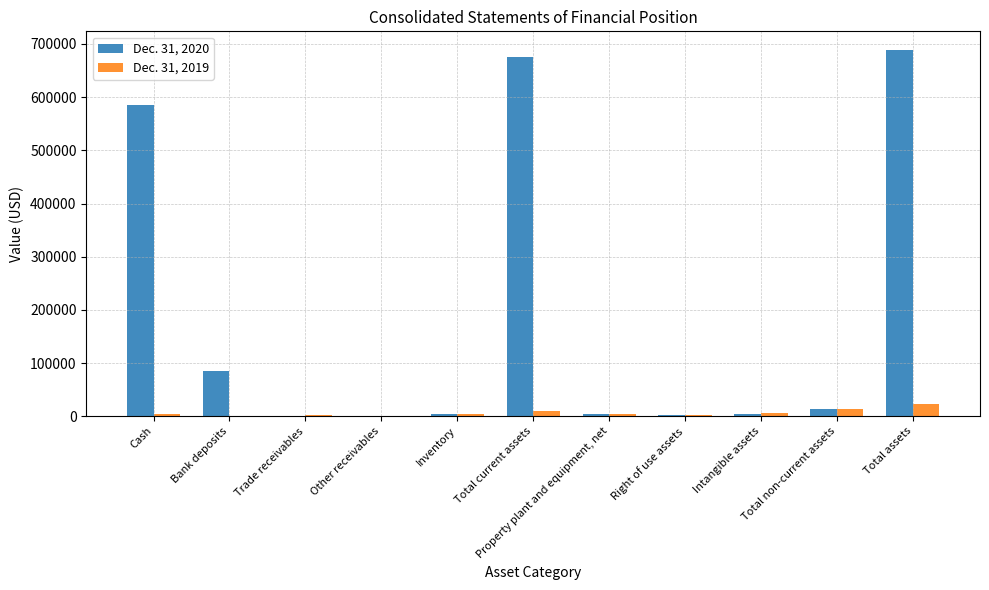

The value of Dec. 31, 2020 at Bank deposits is 119404. True or false?

False